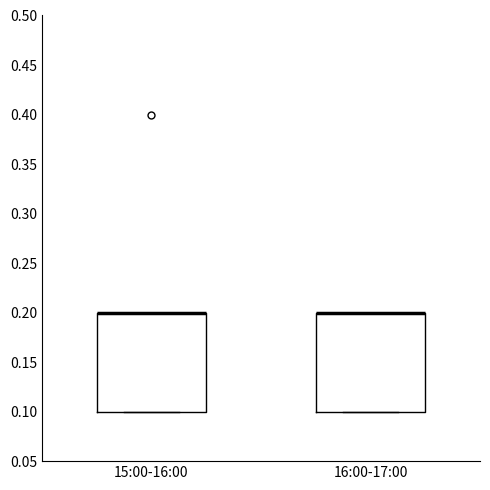

Reading left to right, read every box against the y-axis: the position of its median line, the range the box covers, and the ends of its whiskers. The values are not printed on the chart, so give them approximately, as read against the axis.

15:00-16:00: median 0.2 (drawn on the box's upper edge), box 0.1 to 0.2, whiskers 0.1 to 0.2
16:00-17:00: median 0.2 (drawn on the box's upper edge), box 0.1 to 0.2, whiskers 0.1 to 0.2